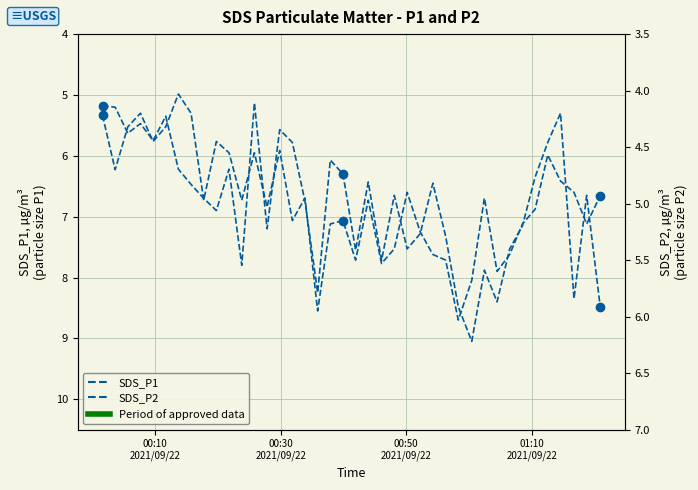

How many data points in SDS_P1 are above 6?

29